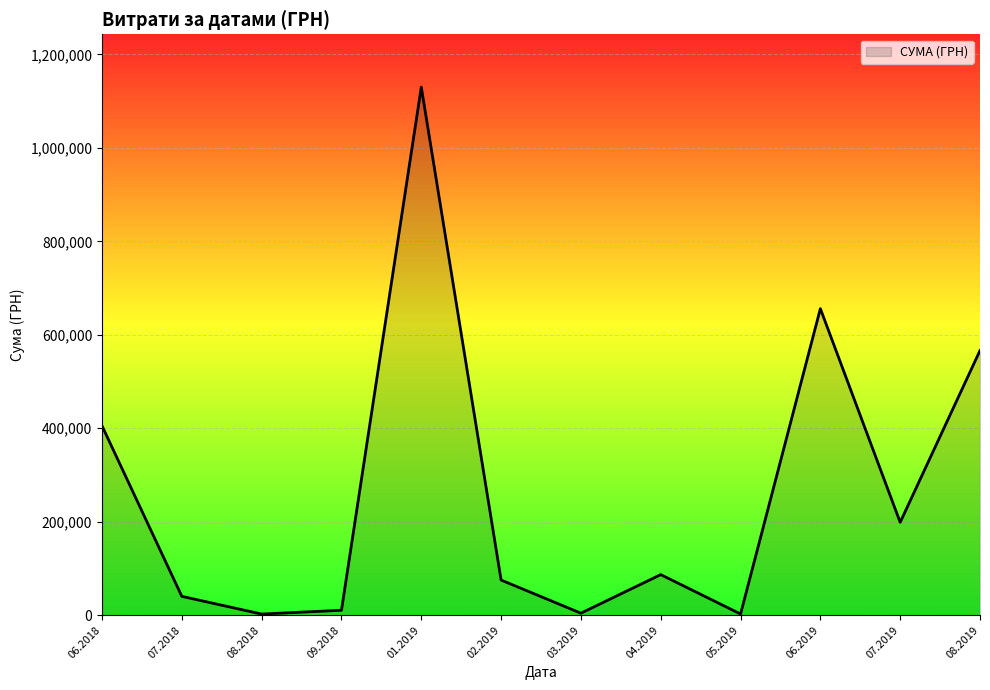

The value at 07.2019 is 198761.2. True or false?

True